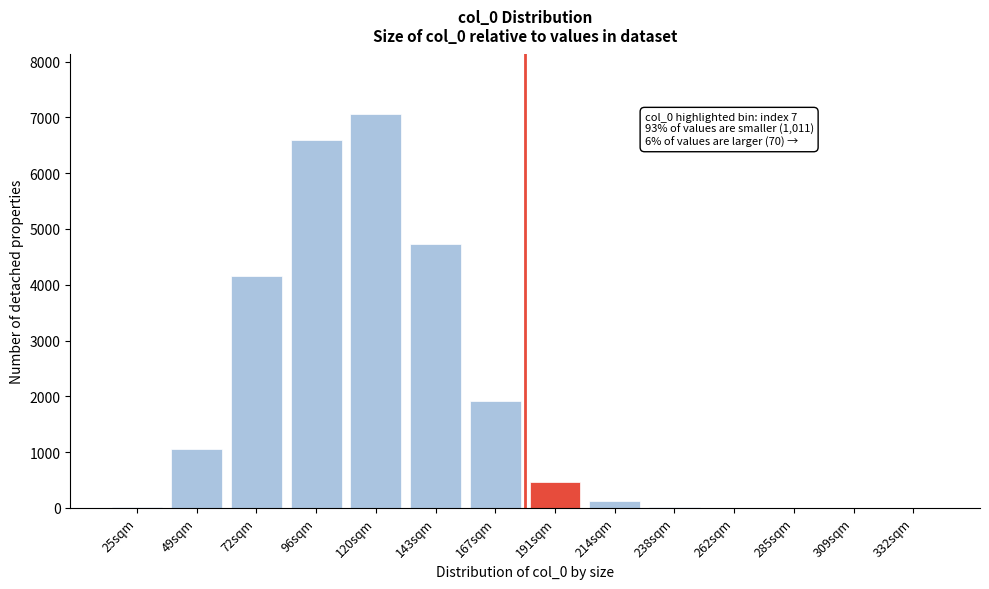

Between 49sqm and 120sqm, which is larger?

120sqm